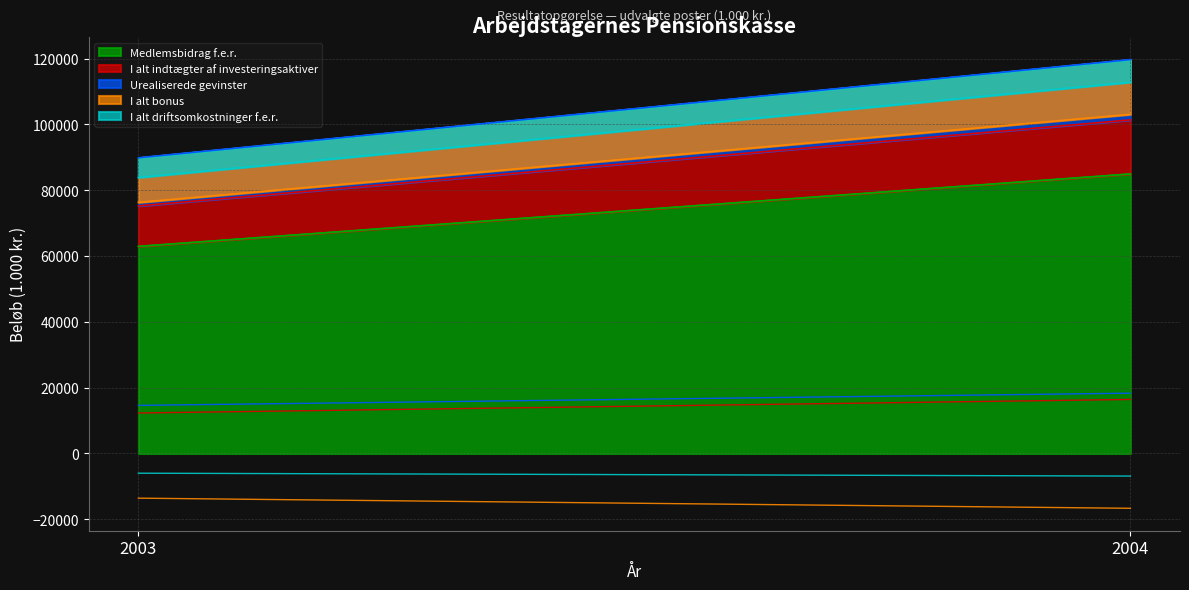

Is it true that I alt indtægter af investeringsaktiver equals 5240 at 2003?

False